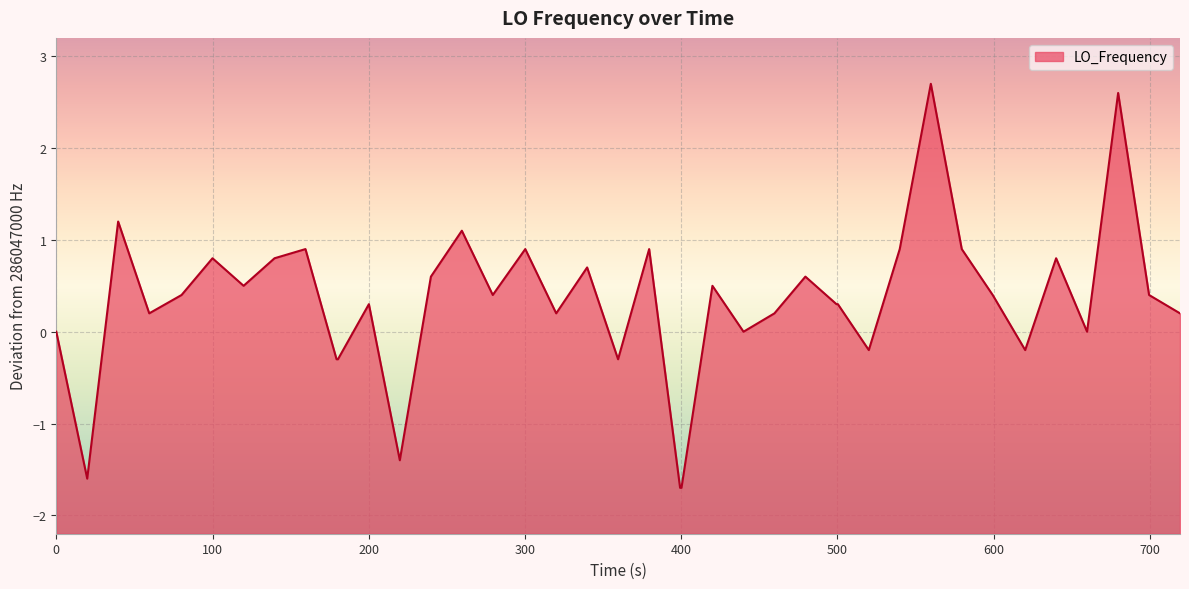

What is the difference between the maximum and minimum values?

4.4